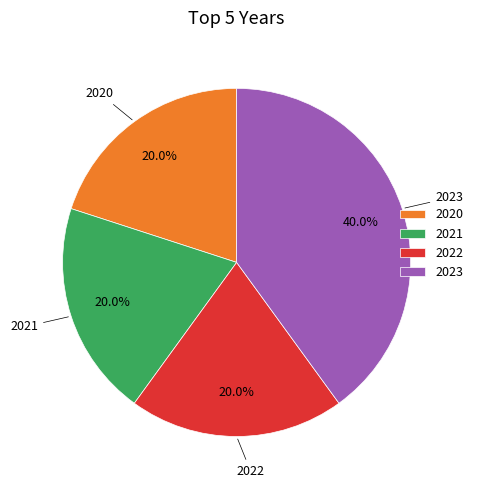

The 2020 slice represents 15% of the pie. True or false?

False